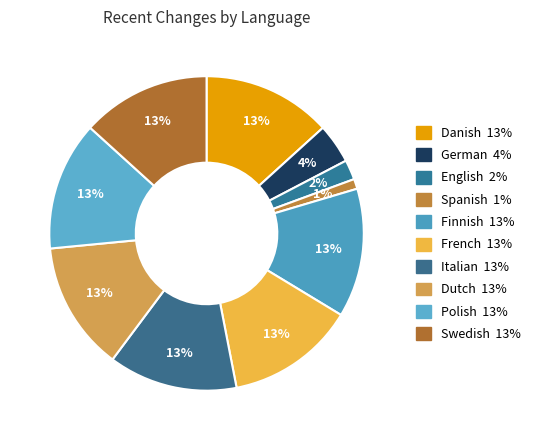

Approximately how many times larger is the value at Finnish compared to Italian?

1.0